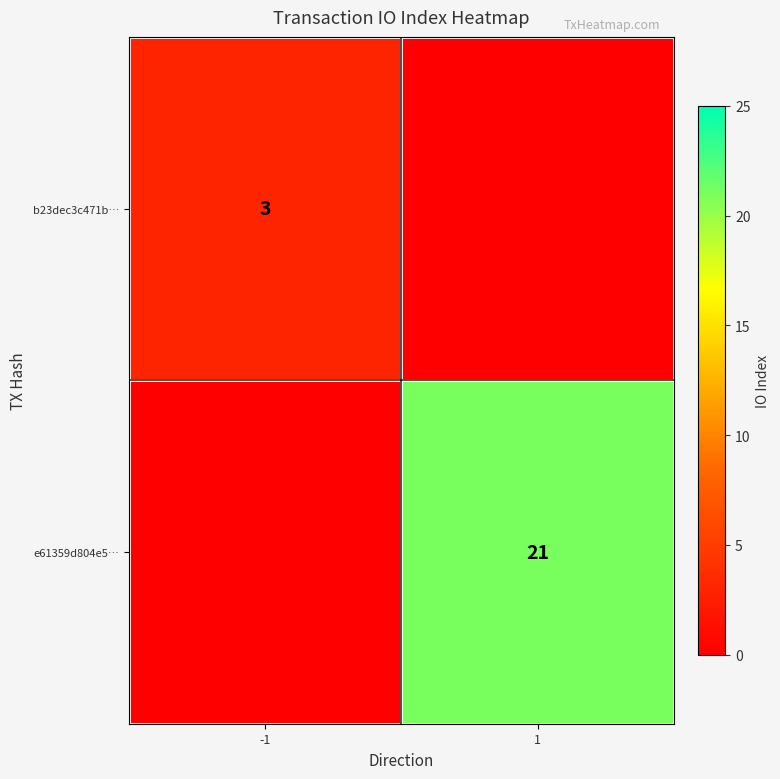

Is the value of b23dec3c471b… at -1 greater than the value of e61359d804e5… at 1?

No